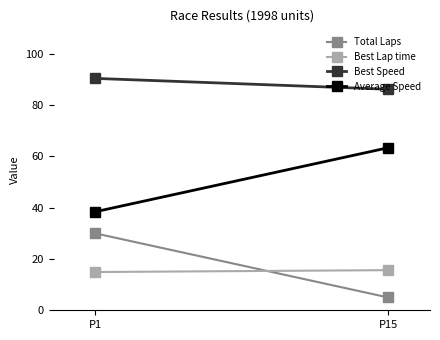

At P15, list the series in order from smallest to largest.

Total Laps, Best Lap time, Average Speed, Best Speed